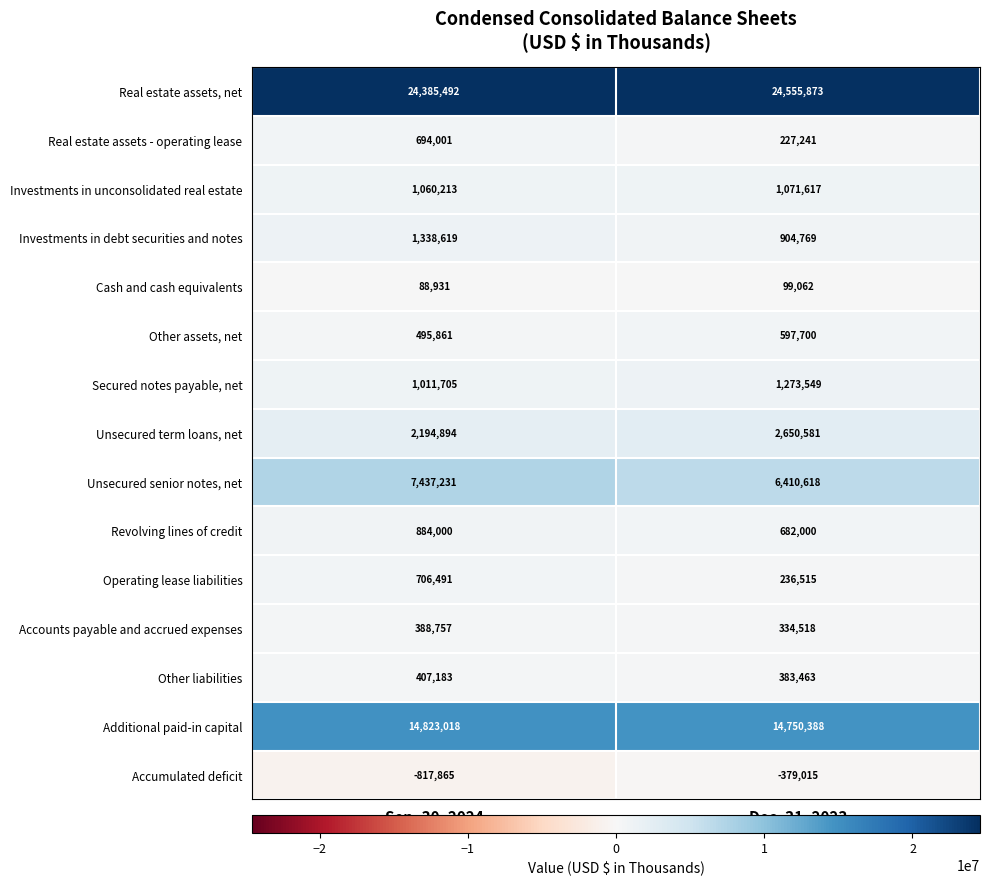

The Investments in debt securities and notes series shows 1338619 at Sep. 30, 2024. True or false?

True